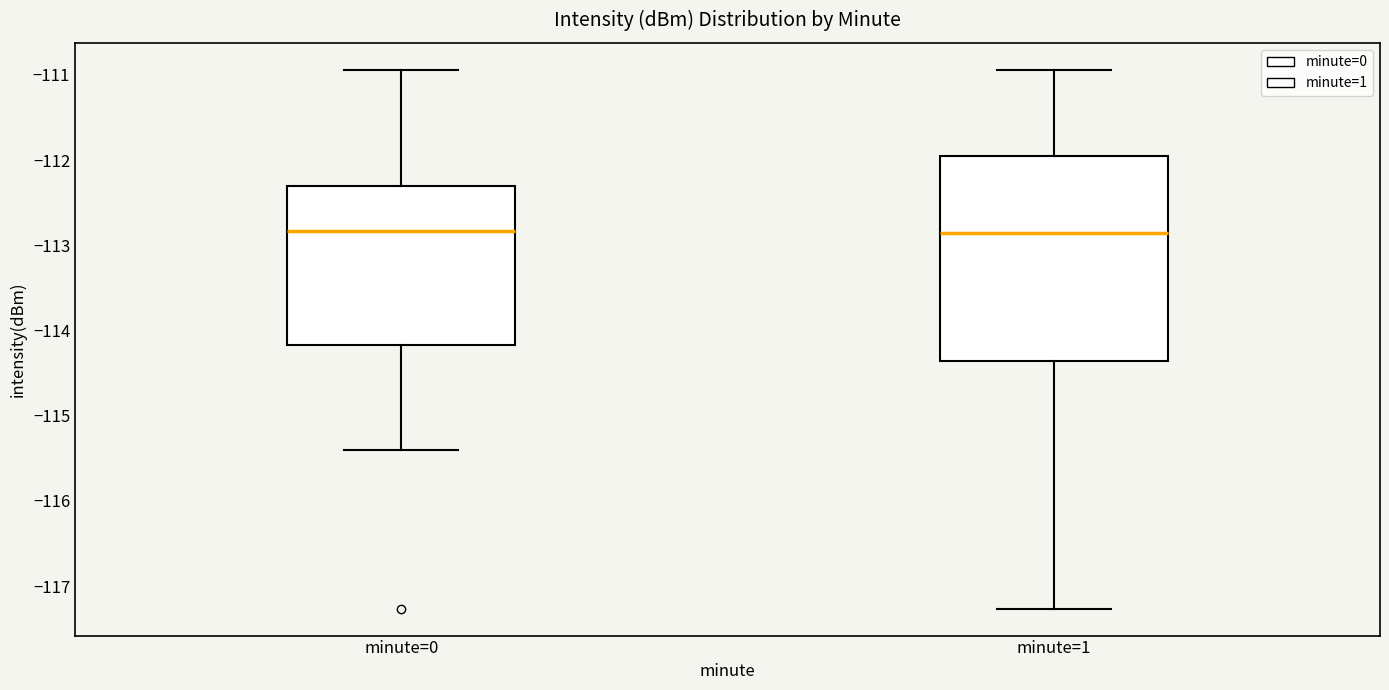

Where does the median line of the box for minute=1 sit on the y-axis? The values are not printed on the chart, so give them approximately, as read against the axis.

-112.9